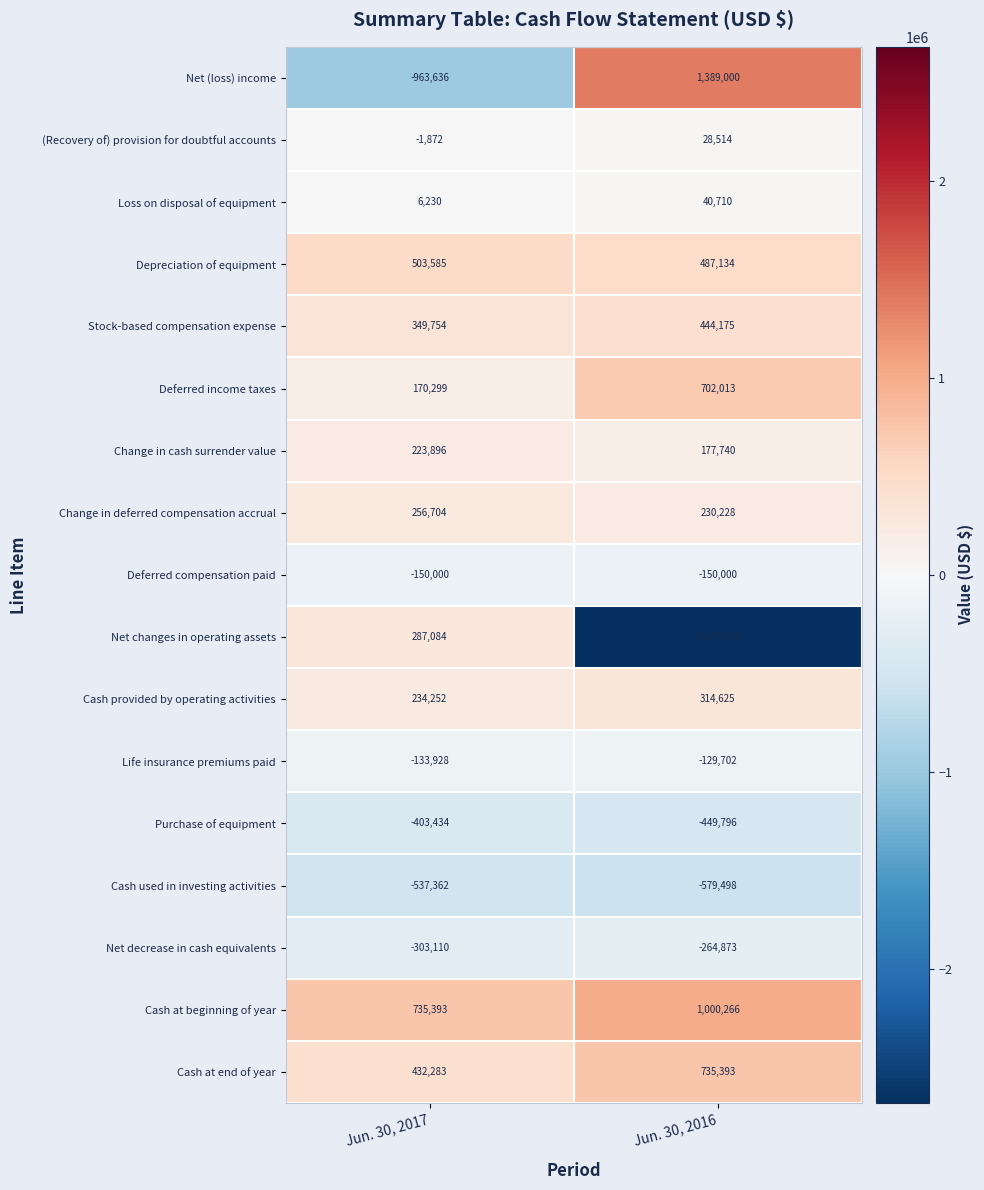

What is the spread (max minus min) of values at Jun. 30, 2017?

1699029